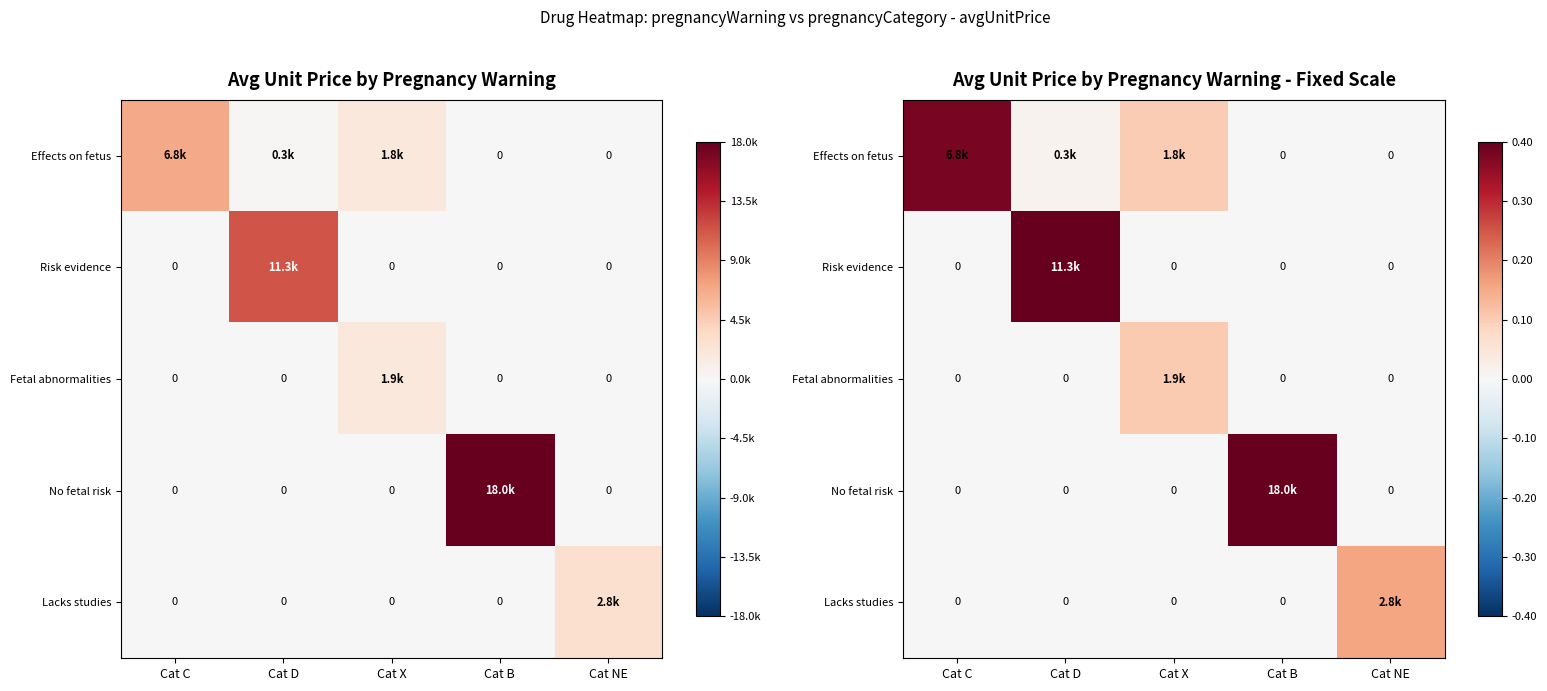

How many values in the No fetal risk series exceed 0?

1